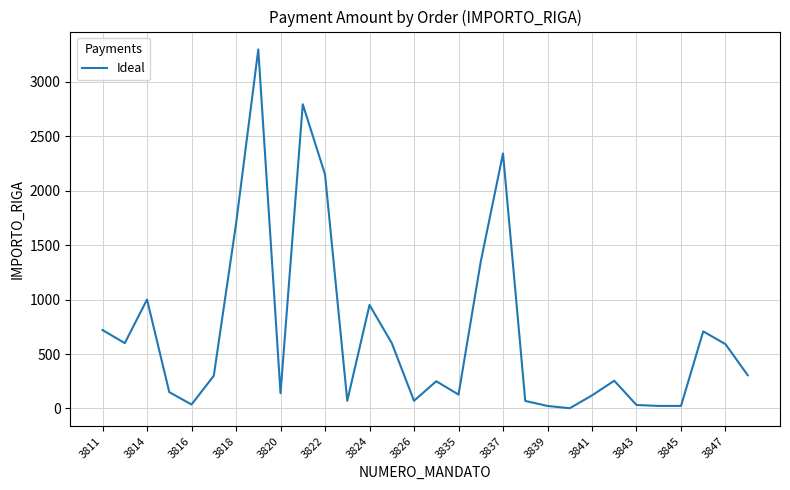

What is the difference between the maximum and minimum values?

3292.1